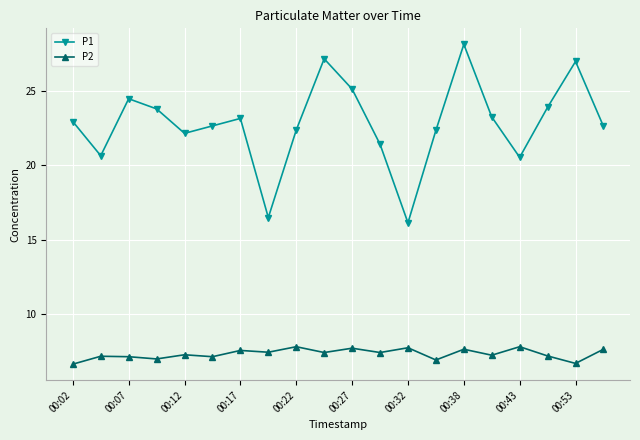

What is the difference between the maximum and second lowest values in the P2 series?

1.1